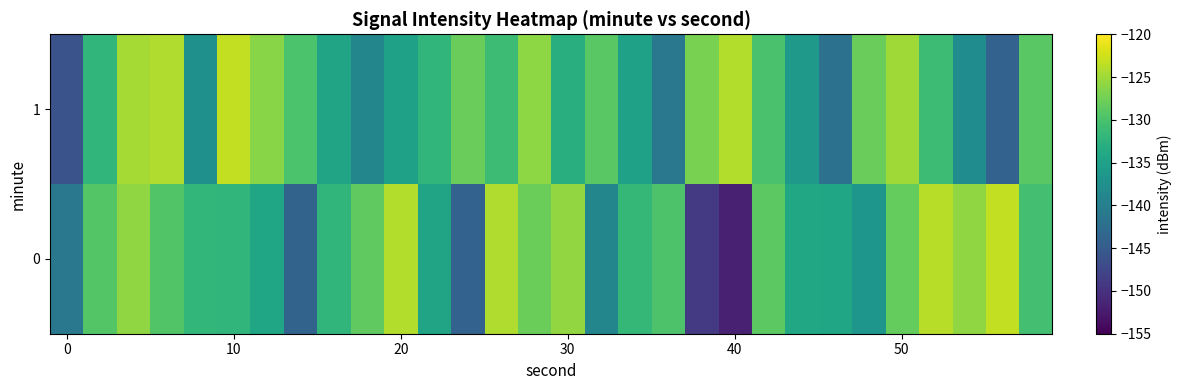

List the series in order of their overall mean, lowest first.

0, 1